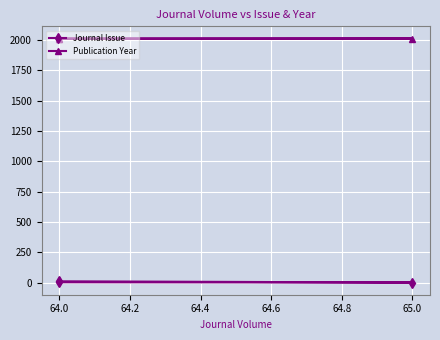

What is the difference between the second highest and minimum values in the Journal Issue series?

2